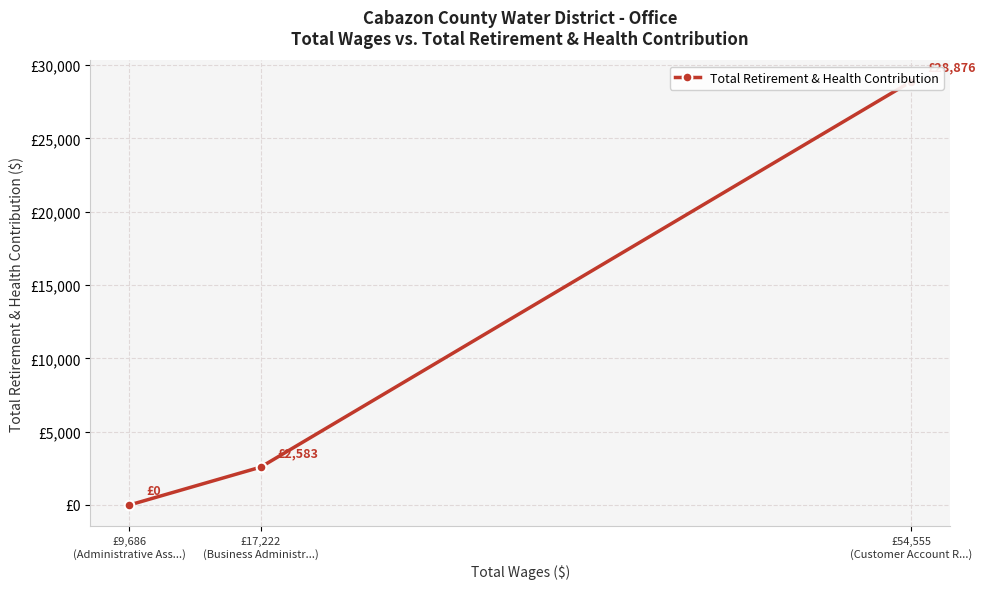

The chart shows a value of 0 at £9,686
(Administrative Ass...). True or false?

True